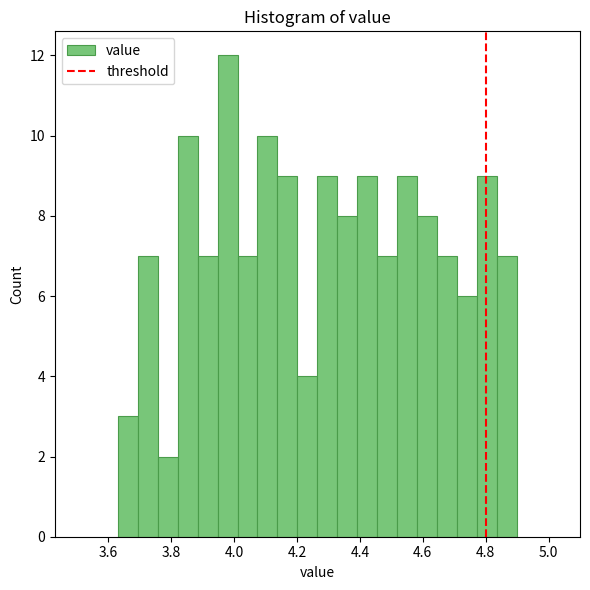

Read against the x-axis, roughly where is the centre of the tallest bar?

3.98